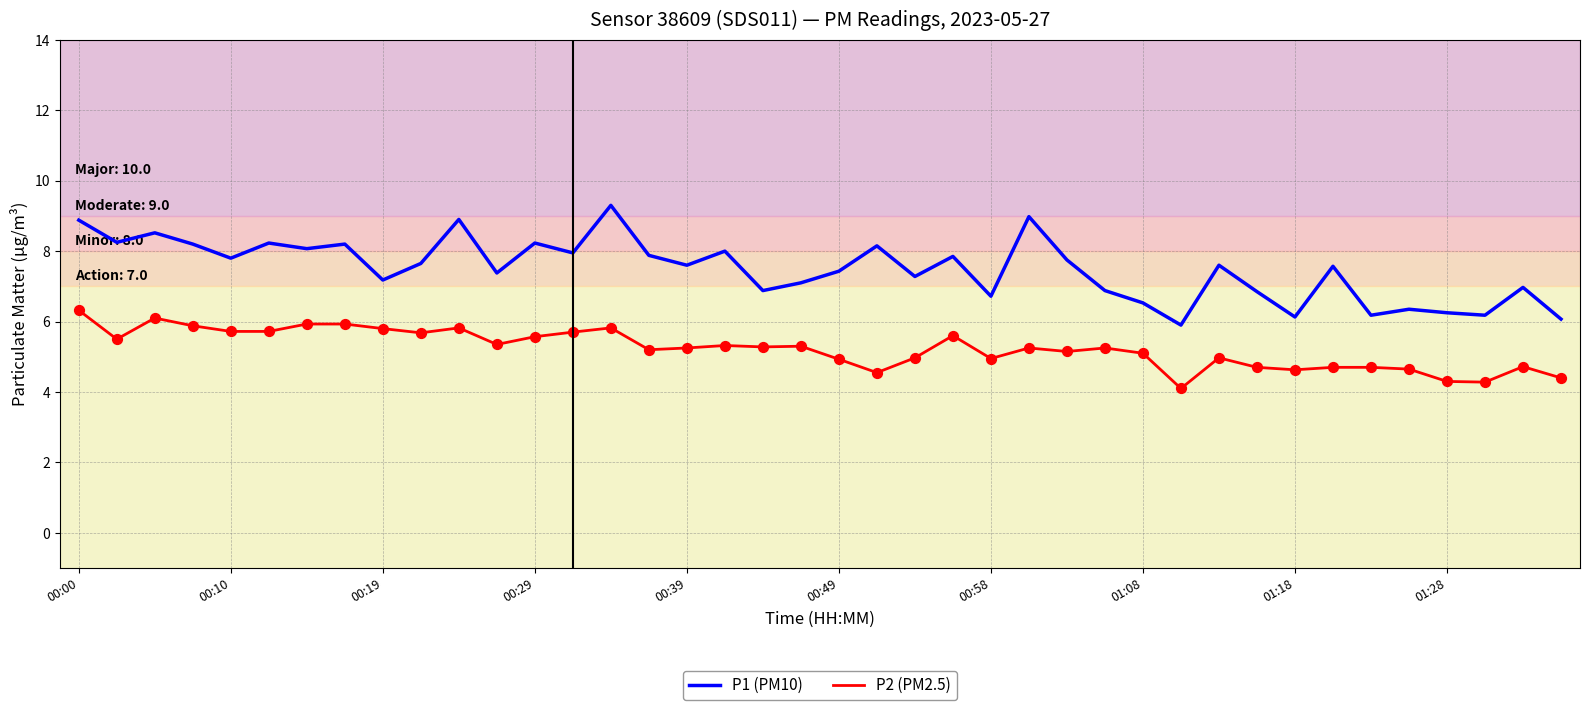

Which series has the largest total across all categories?

P1 (PM10)